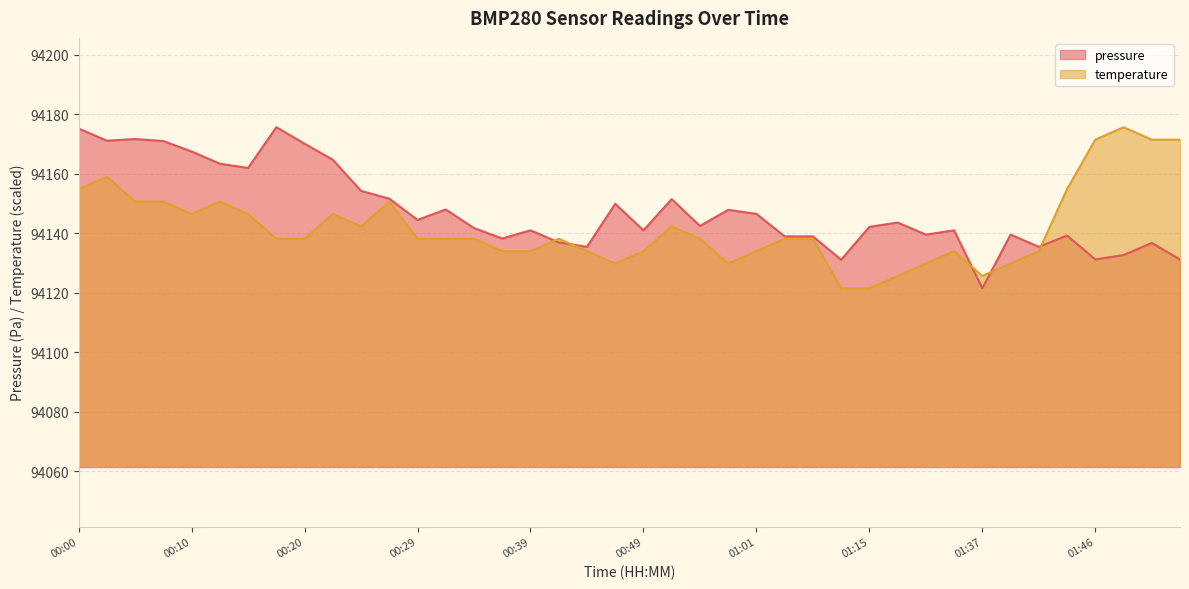

What is the spread (max minus min) of values at 01:49?

42.9